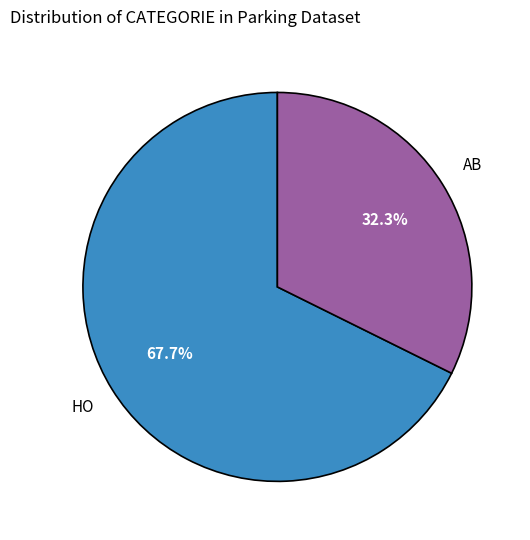

Does any single category account for the majority?

Yes